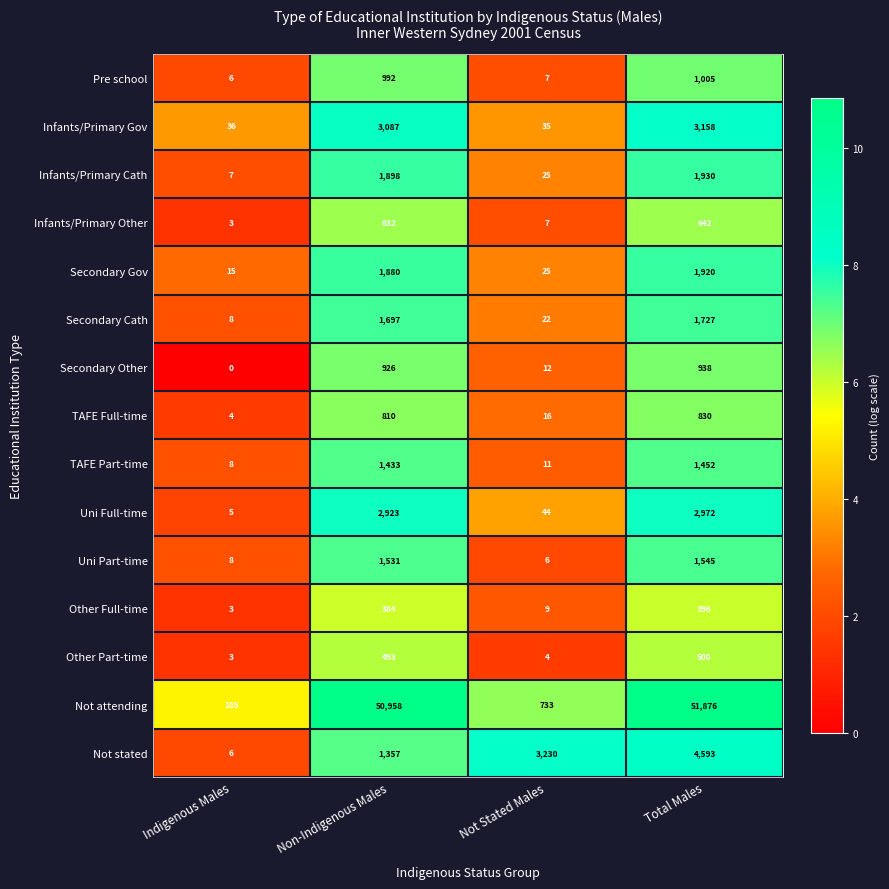

At which category is the sum across all series the highest?

Total Males